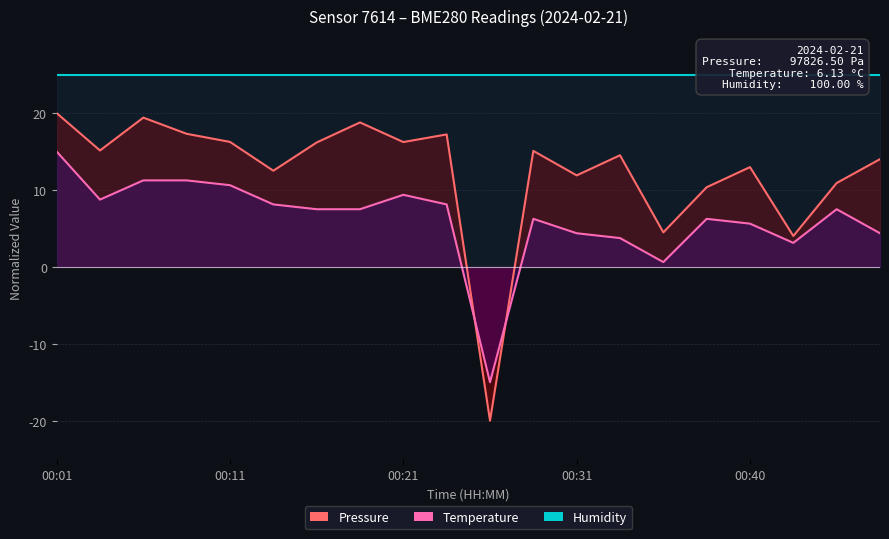

Which label corresponds to the smallest value in the chart?

00:26